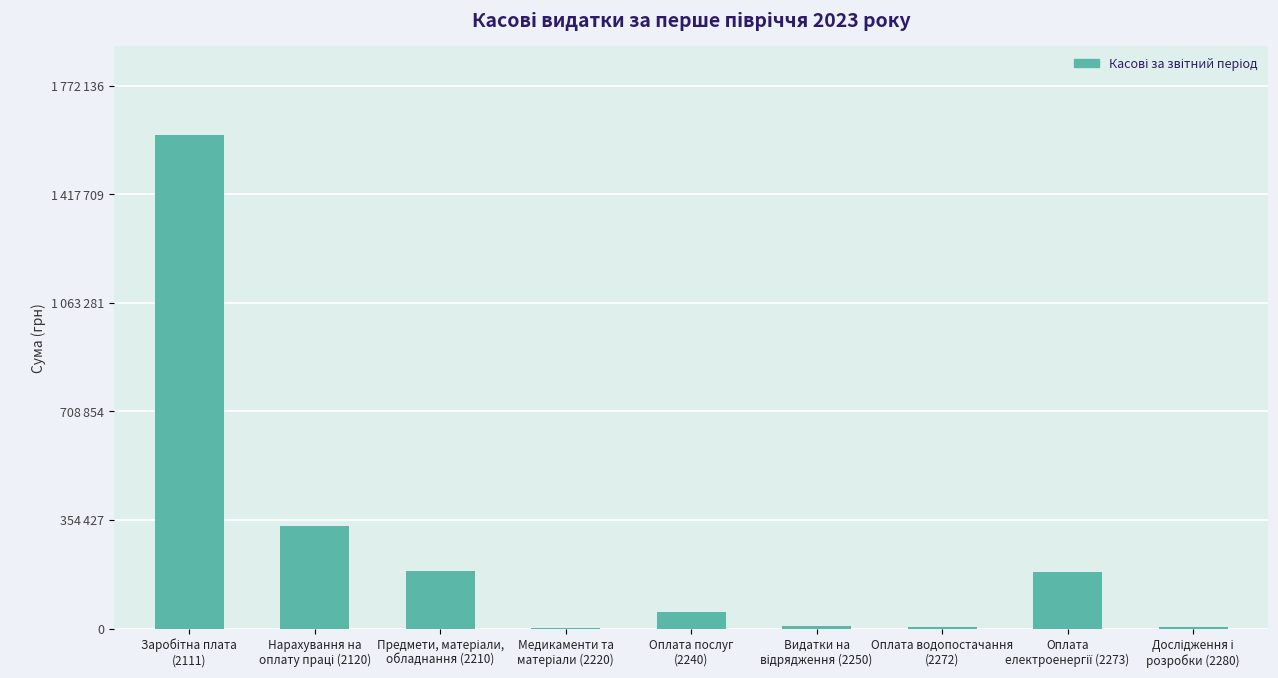

Where does the data first go above 55792?

Заробітна плата
(2111)